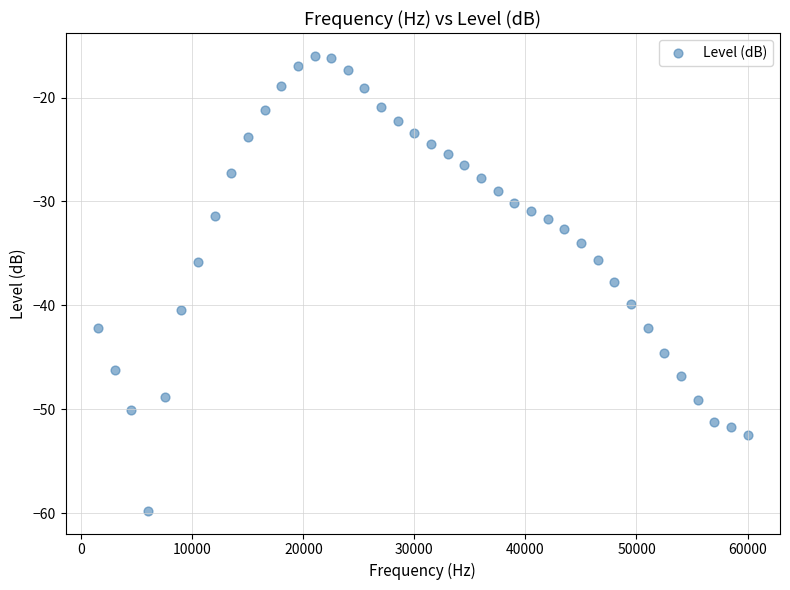

What Y value in the scatter plot is closest to -37?

-37.7